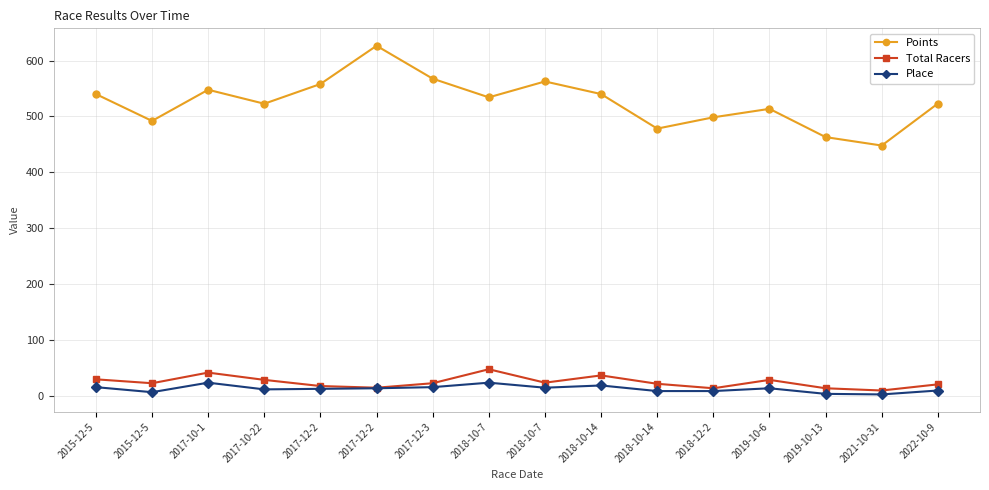

Which category has the lowest value in the Total Racers series?

2021-10-31